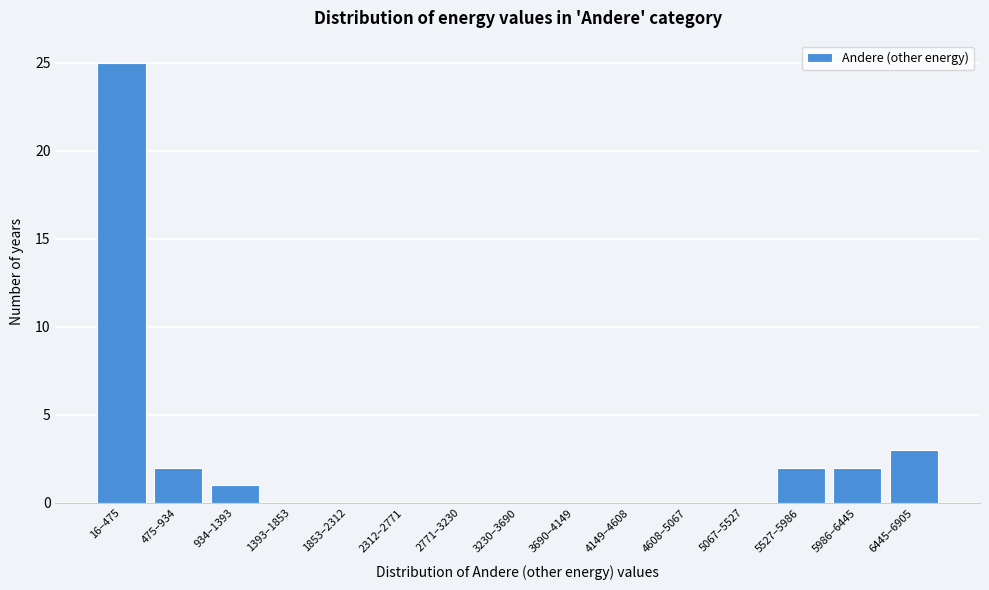

Reading left to right, extract all data points from this chart.

16–475=25	475–934=2	934–1393=1	1393–1853=0	1853–2312=0	2312–2771=0	2771–3230=0	3230–3690=0	3690–4149=0	4149–4608=0	4608–5067=0	5067–5527=0	5527–5986=2	5986–6445=2	6445–6905=3